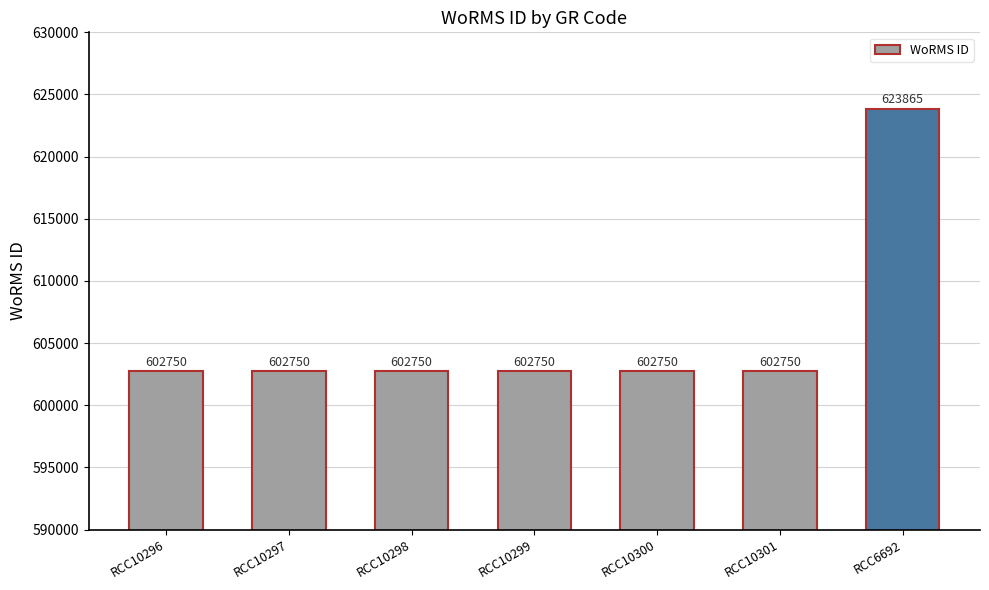

Is it true that the value at RCC10298 is 806314?

False